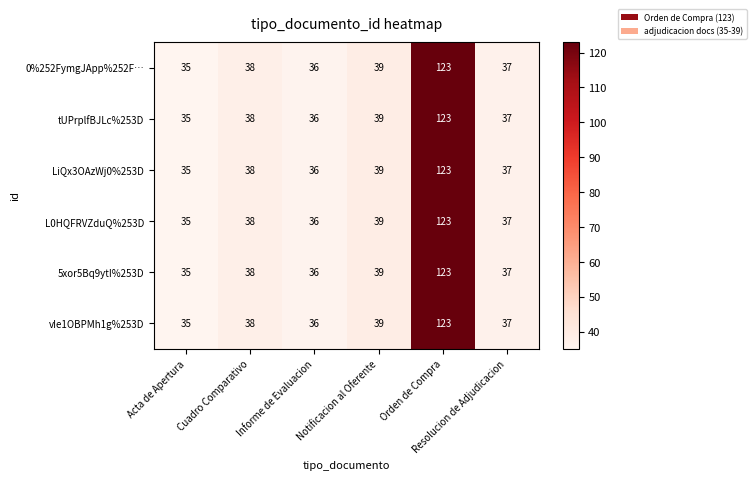

How many data points in L0HQFRVZduQ%253D are less than 38?

3